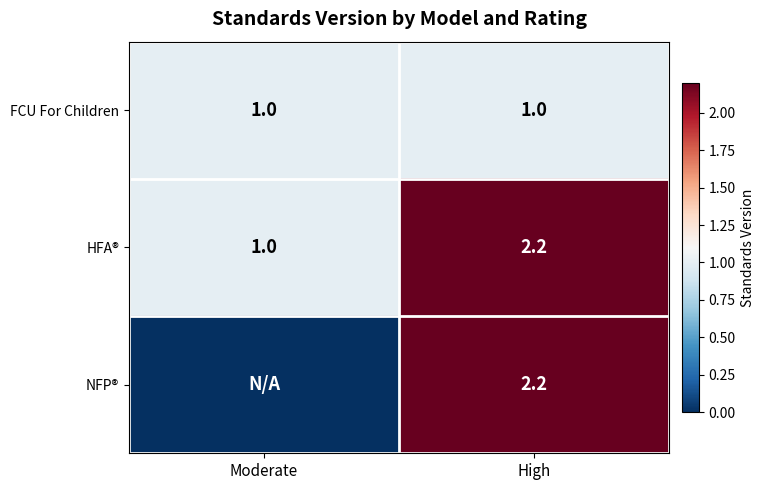

Rank the series by their maximum value, from highest to lowest.

HFA®, NFP®, FCU For Children